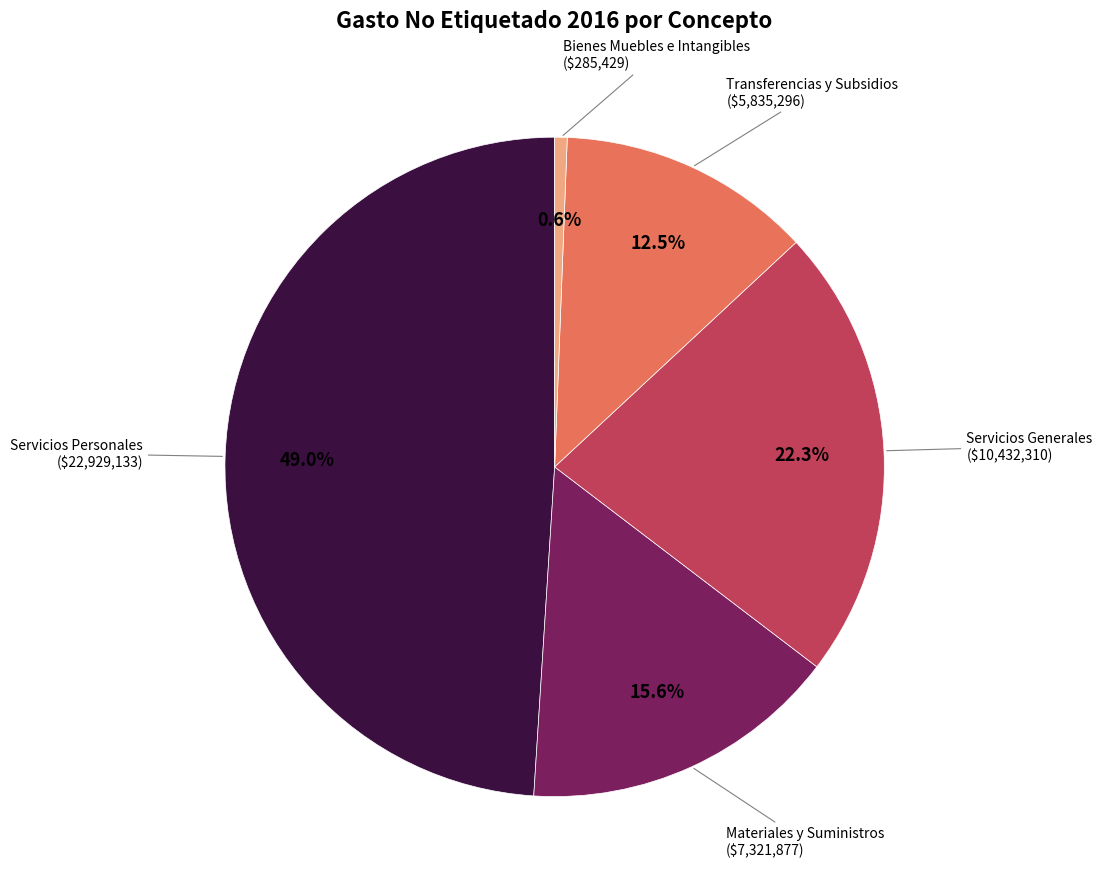

Which category has the smallest portion of the pie?

Bienes Muebles e Intangibles